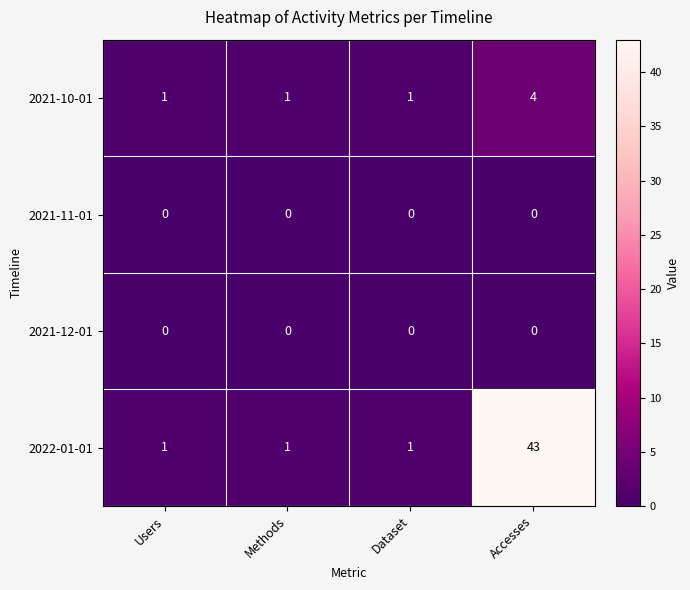

True or false: 2021-10-01 has a value of 0 at Dataset.

False